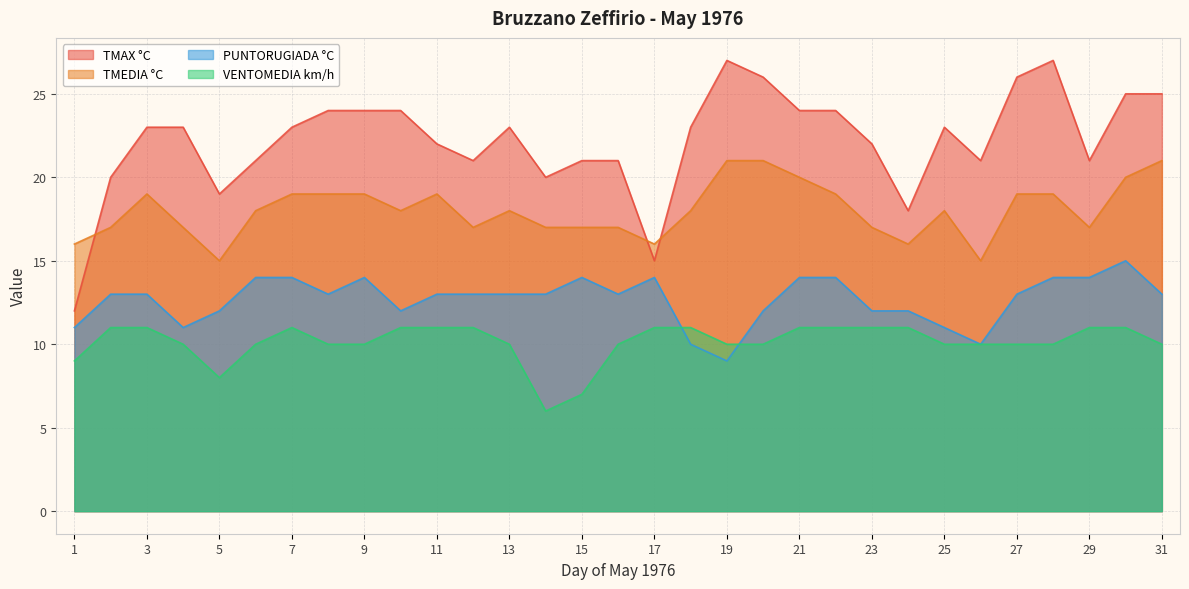

What are all the series names shown in the legend?

TMAX °C, TMEDIA °C, PUNTORUGIADA °C, VENTOMEDIA km/h